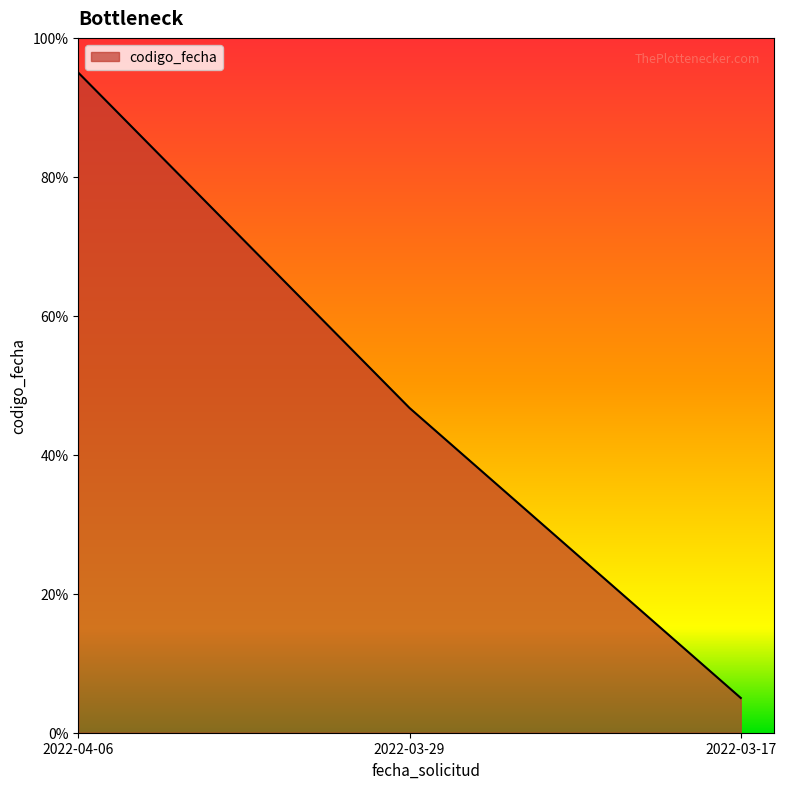

Where does the data first go above 46?

2022-04-06